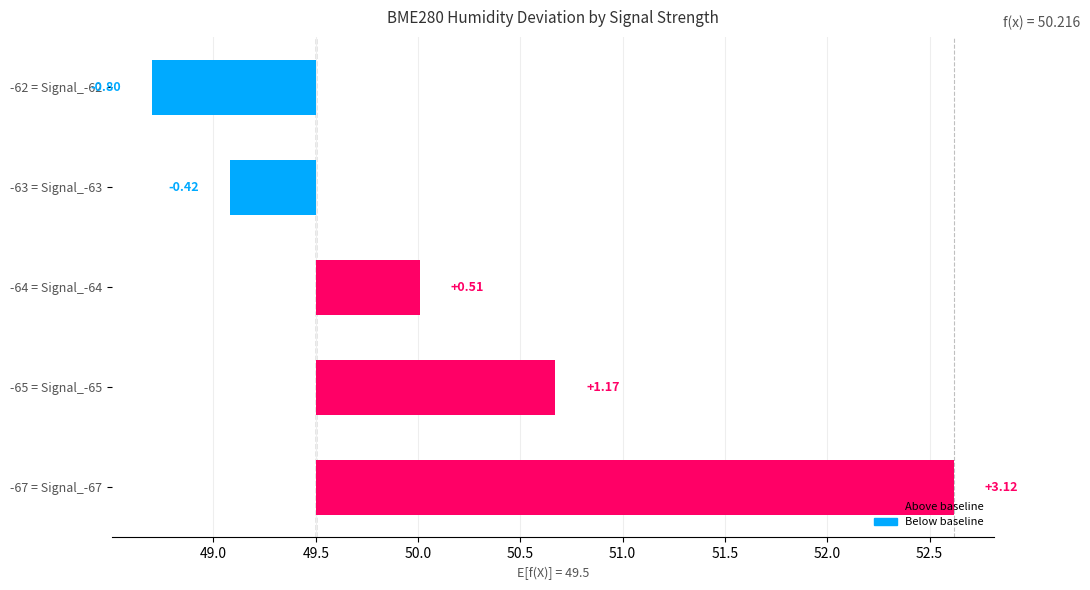

Is it true that the value at 49.0 is 0.5?

False